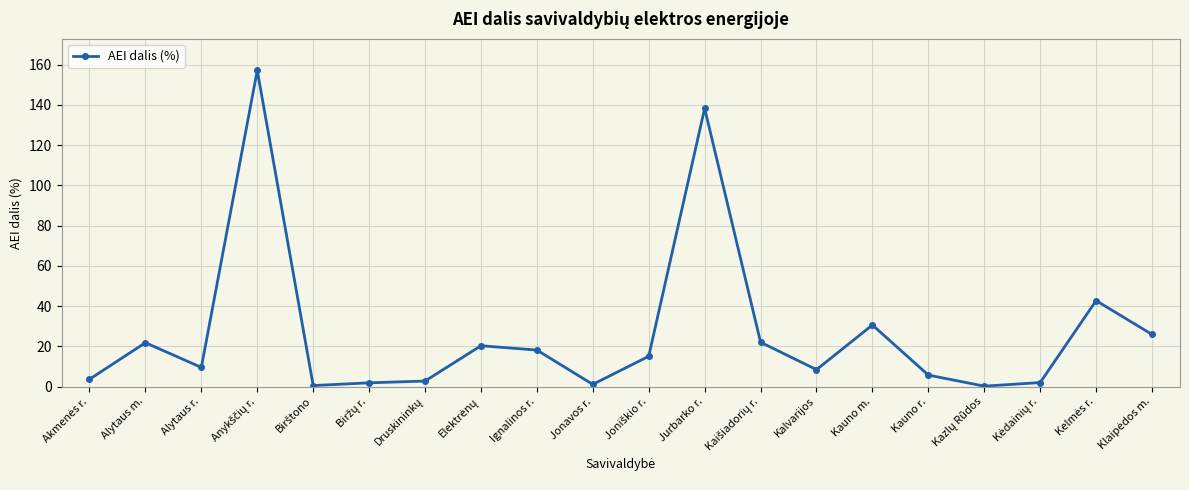

The chart shows a value of 5.7 at Kauno r.. True or false?

True